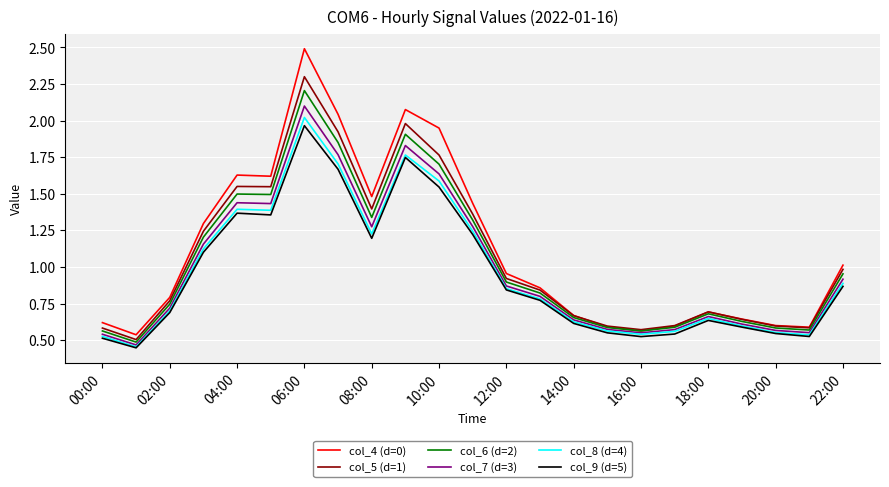

What is the maximum value shown in the chart?

2.5